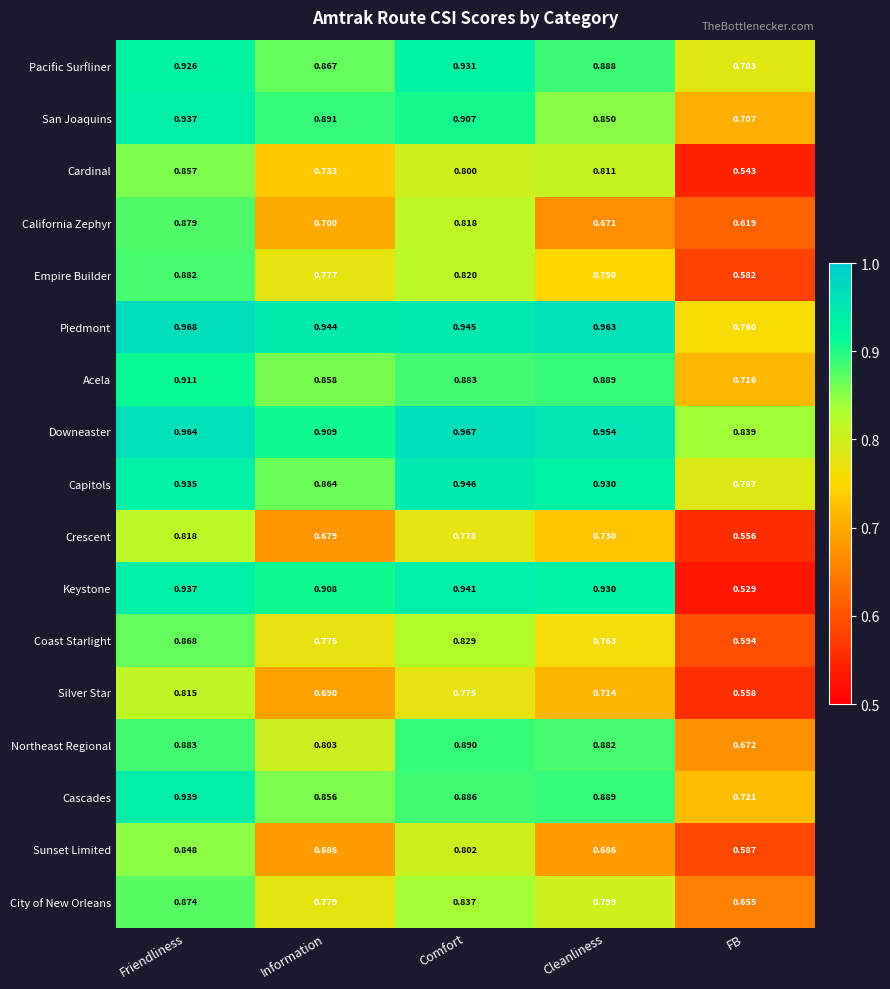

What is the spread (max minus min) of values at FB?

0.3